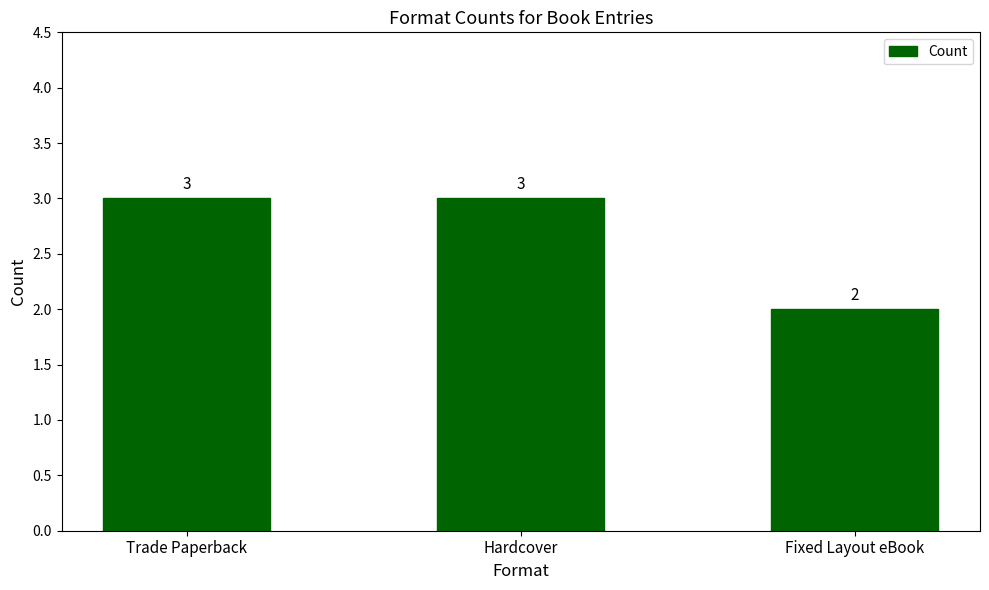

What is the sum of all values?

8